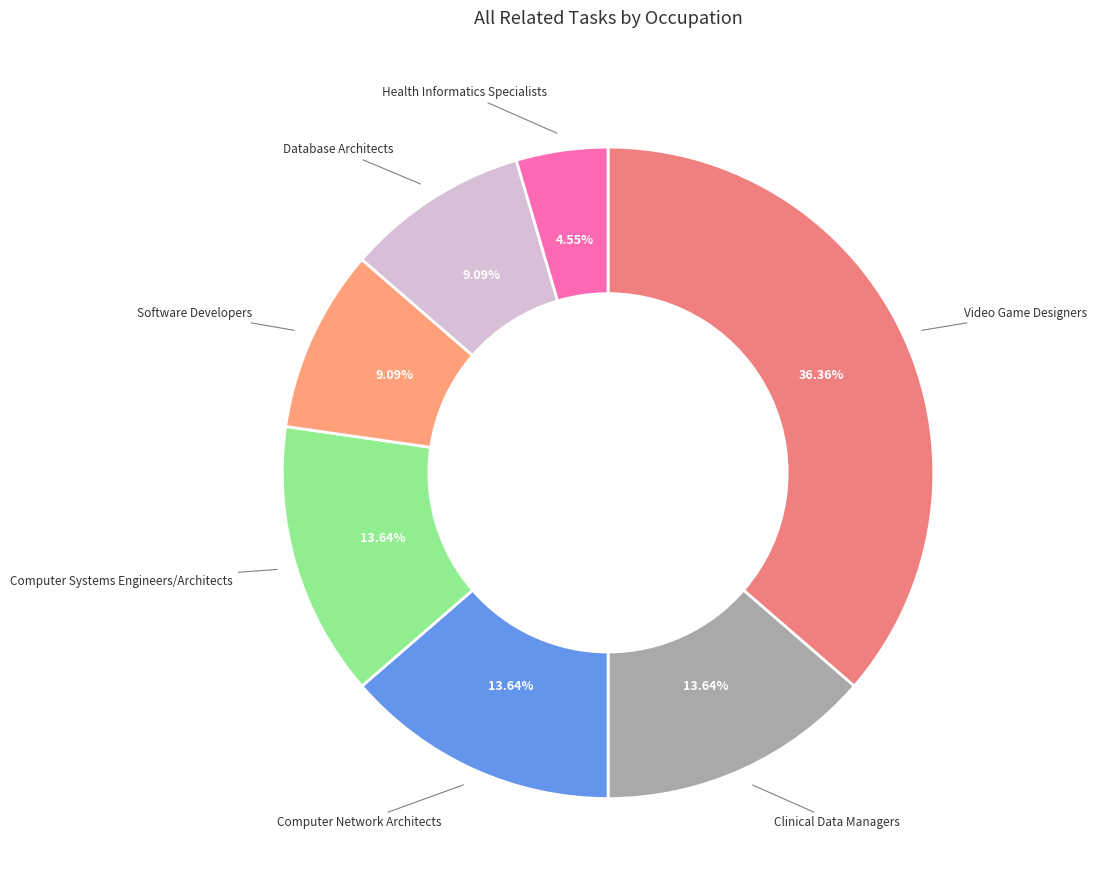

Which slice is the smallest?

Health Informatics Specialists